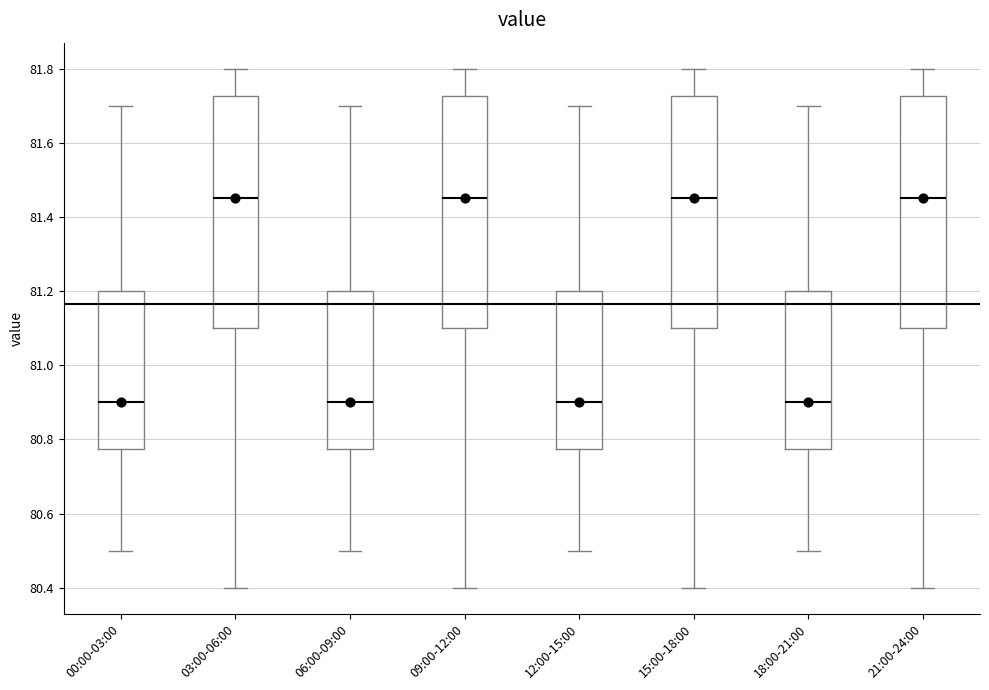

Reading left to right, transcribe this box plot: for each box, give where its median line is, the range the box spans, and where its two whiskers end, as read against the y-axis. The values are not printed on the chart, so give them approximately, as read against the axis.

00:00-03:00: median 80.90, box 80.78 to 81.20, whiskers 80.50 to 81.70
03:00-06:00: median 81.46, box 81.10 to 81.72, whiskers 80.40 to 81.80
06:00-09:00: median 80.90, box 80.78 to 81.20, whiskers 80.50 to 81.70
09:00-12:00: median 81.46, box 81.10 to 81.72, whiskers 80.40 to 81.80
12:00-15:00: median 80.90, box 80.78 to 81.20, whiskers 80.50 to 81.70
15:00-18:00: median 81.46, box 81.10 to 81.72, whiskers 80.40 to 81.80
18:00-21:00: median 80.90, box 80.78 to 81.20, whiskers 80.50 to 81.70
21:00-24:00: median 81.46, box 81.10 to 81.72, whiskers 80.40 to 81.80